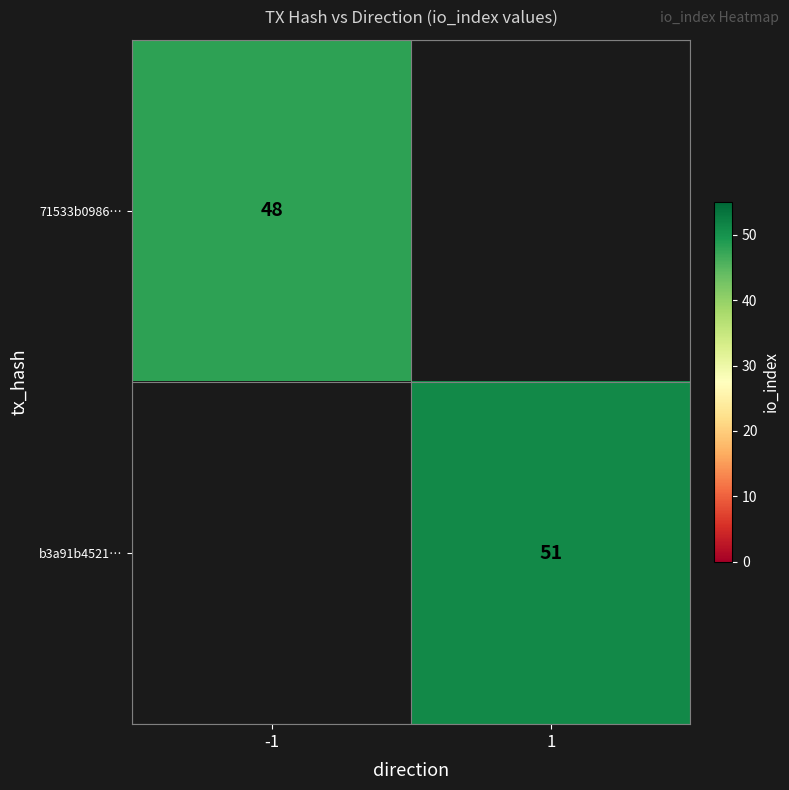

The b3a91b4521… series shows 13 at 1. True or false?

False